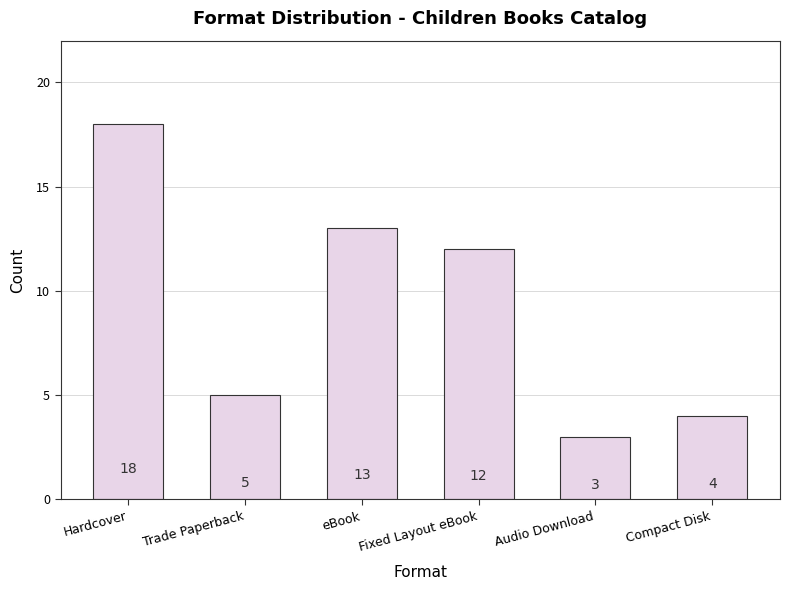

What is the change in value from Hardcover to Compact Disk?

-14